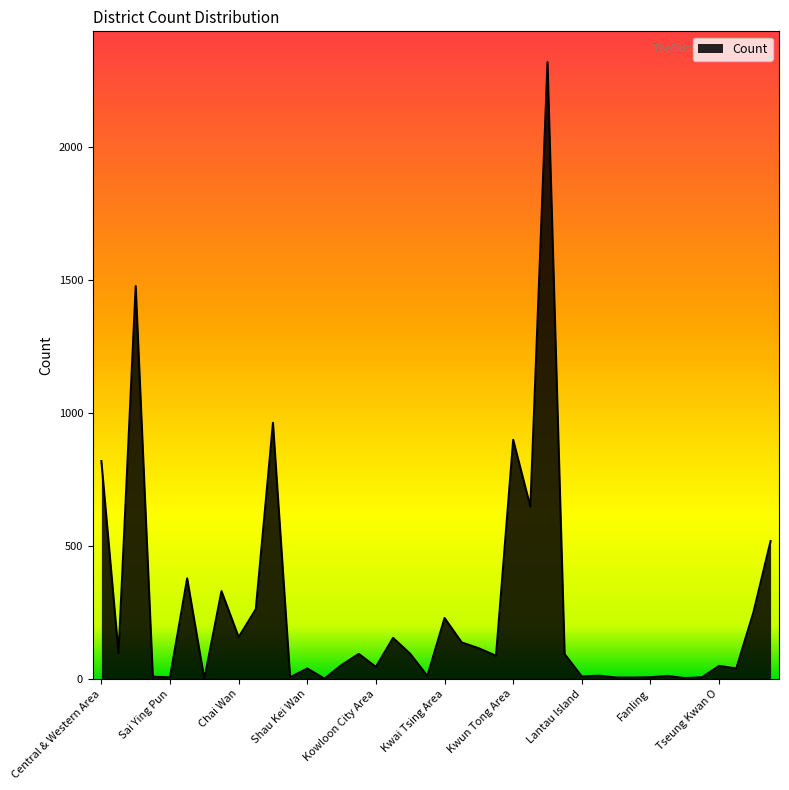

Does the chart display data point markers on the line(s)?

No